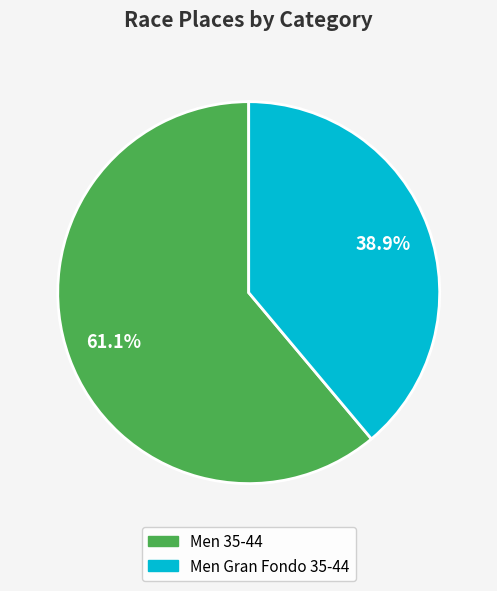

To the nearest percent, what is the combined percentage of Men 35-44 and Men Gran Fondo 35-44?

100%